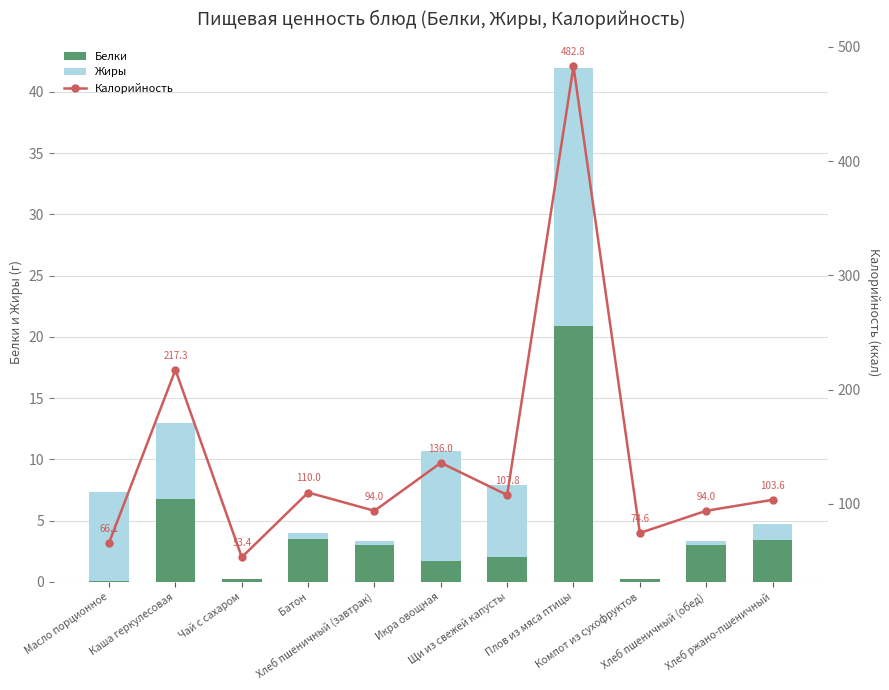

Which series has the largest total across all categories?

Калорийность